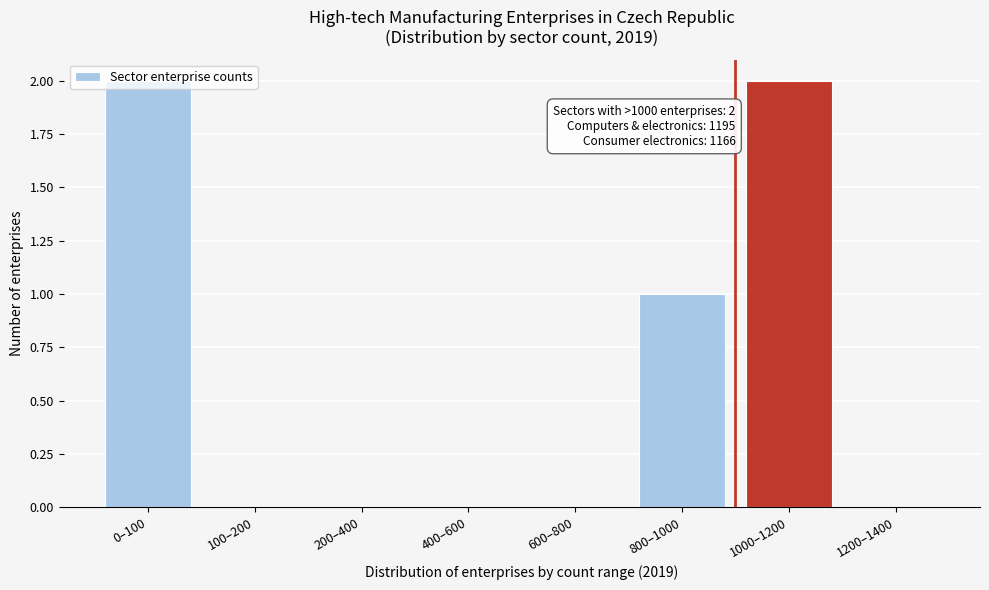

What is the change in value from 200–400 to 1000–1200?

+2